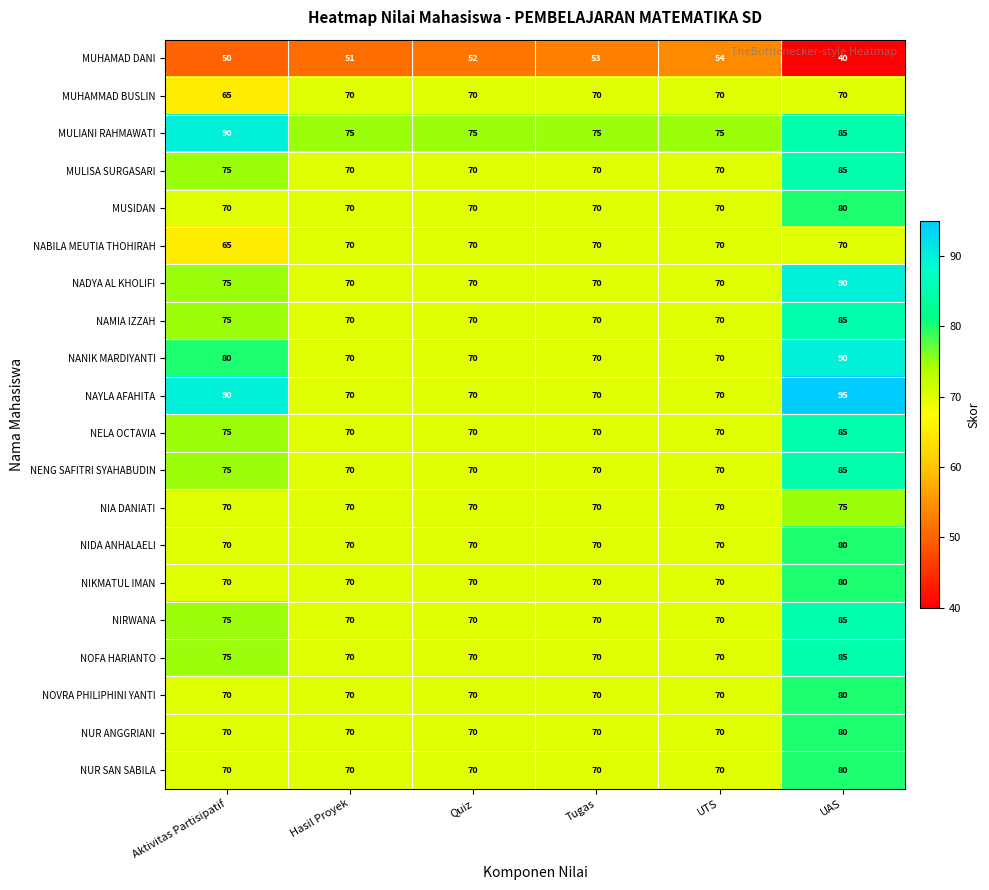

What is the difference between the maximum and minimum values in the MULISA SURGASARI series?

15